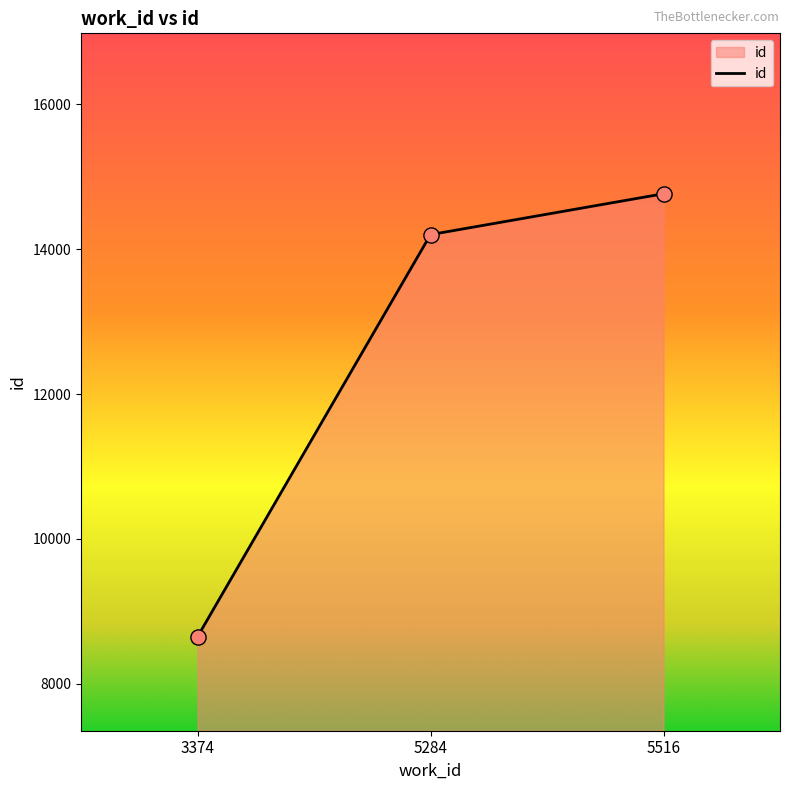

What is the ratio of the value at 5516 to the value at 3374?

1.7